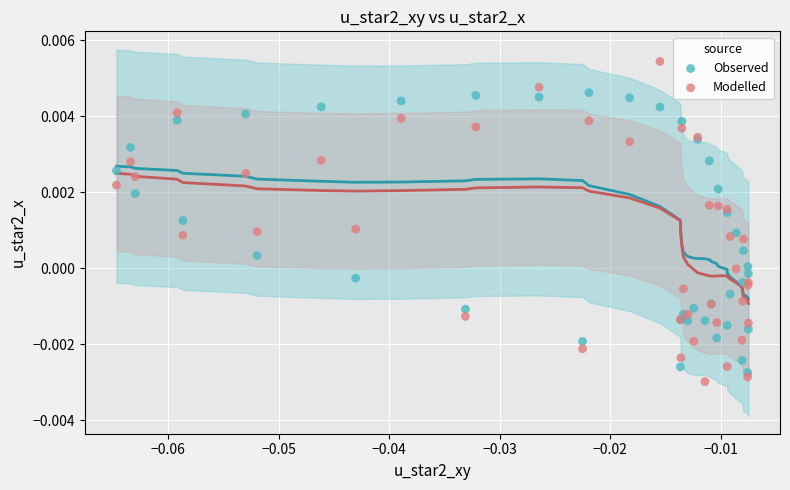

Which series contains the highest Y value?

Modelled